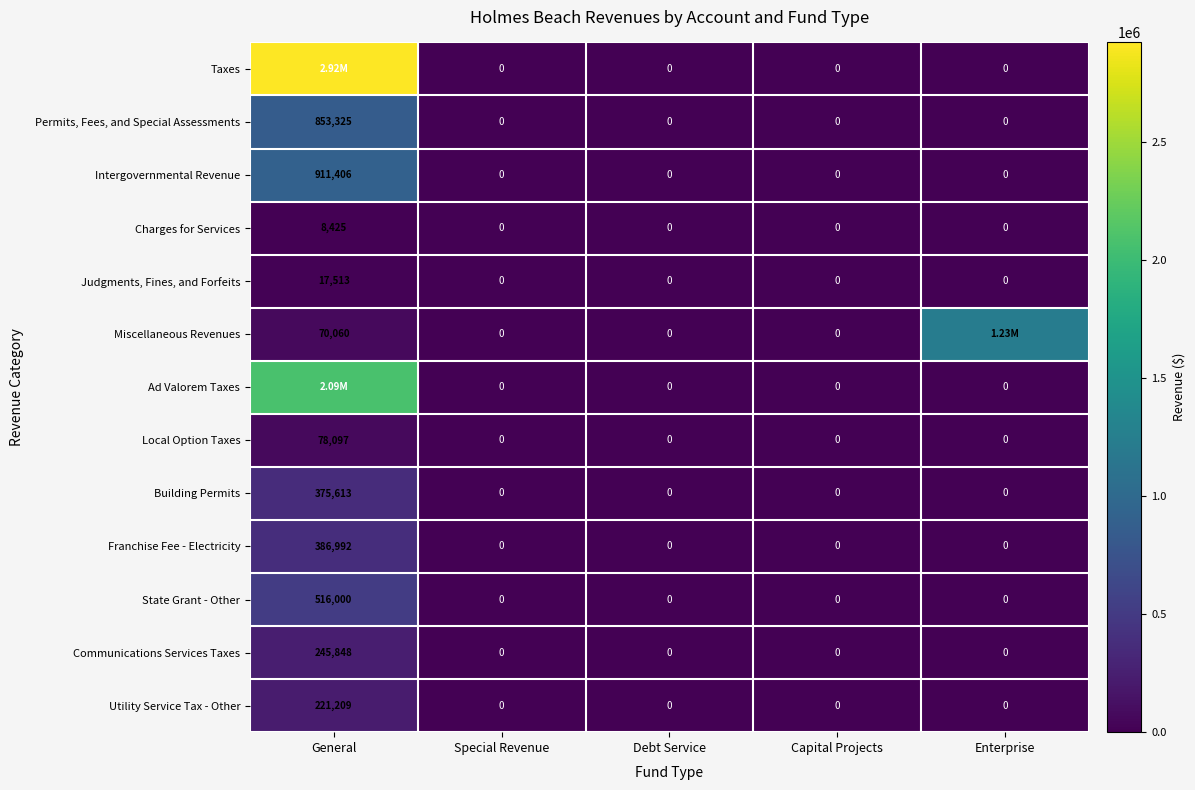

At which category does the chart reach its minimum across all series?

Special Revenue